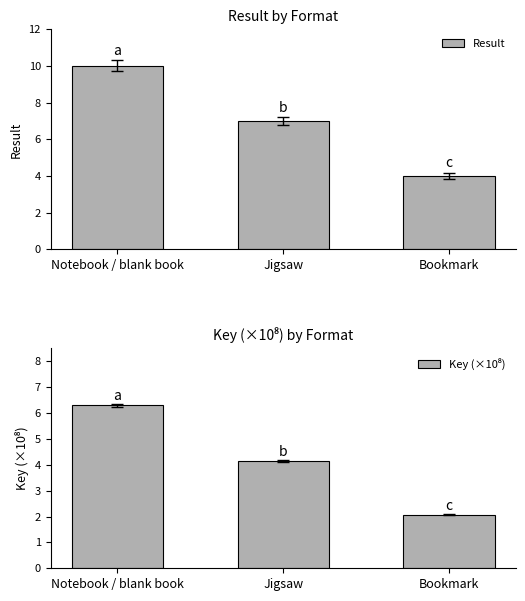

What is the value of the Result bar at the 3rd from the left?

4